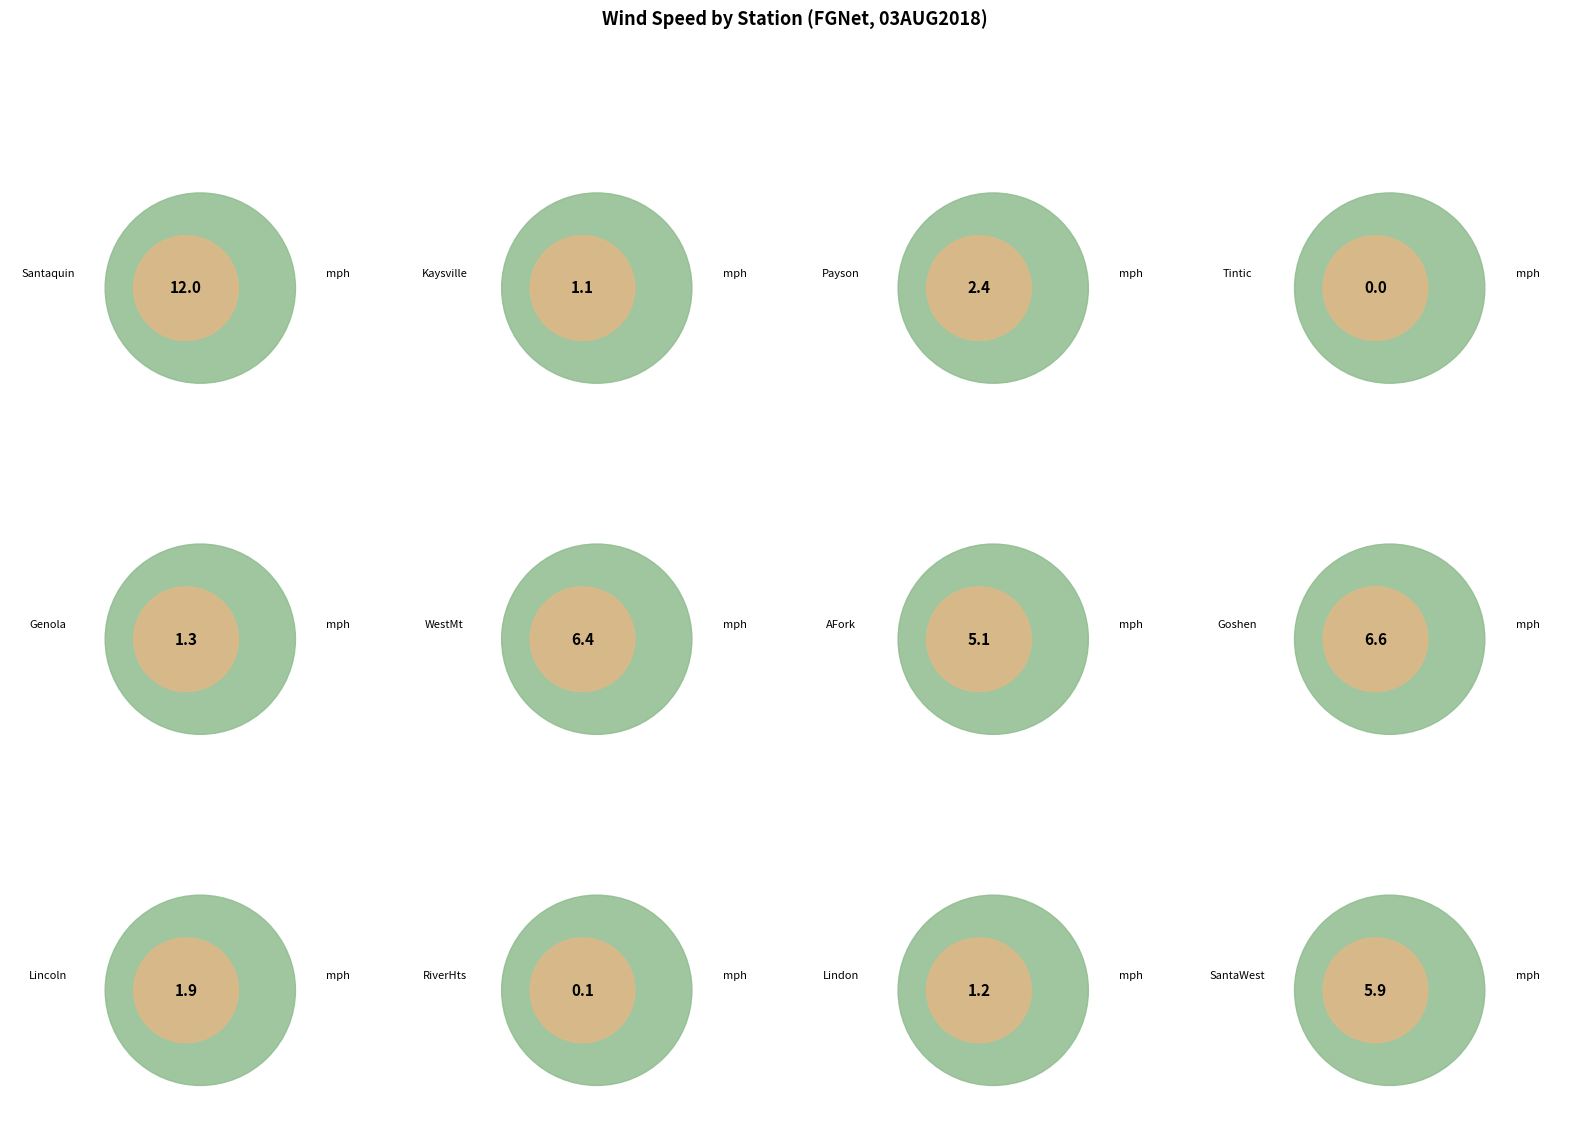

What is the change in value from Payson to SantaWest?

+3.5